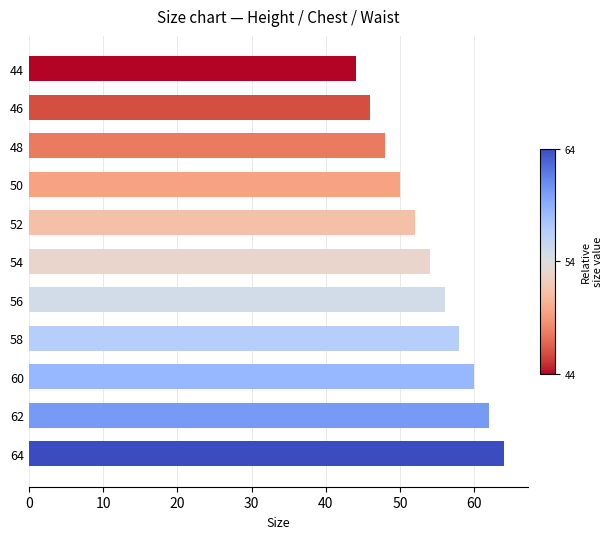

Reading top to bottom, transcribe all the data shown in this chart.

44=44	46=46	48=48	50=50	52=52	54=54	56=56	58=58	60=60	62=62	64=64